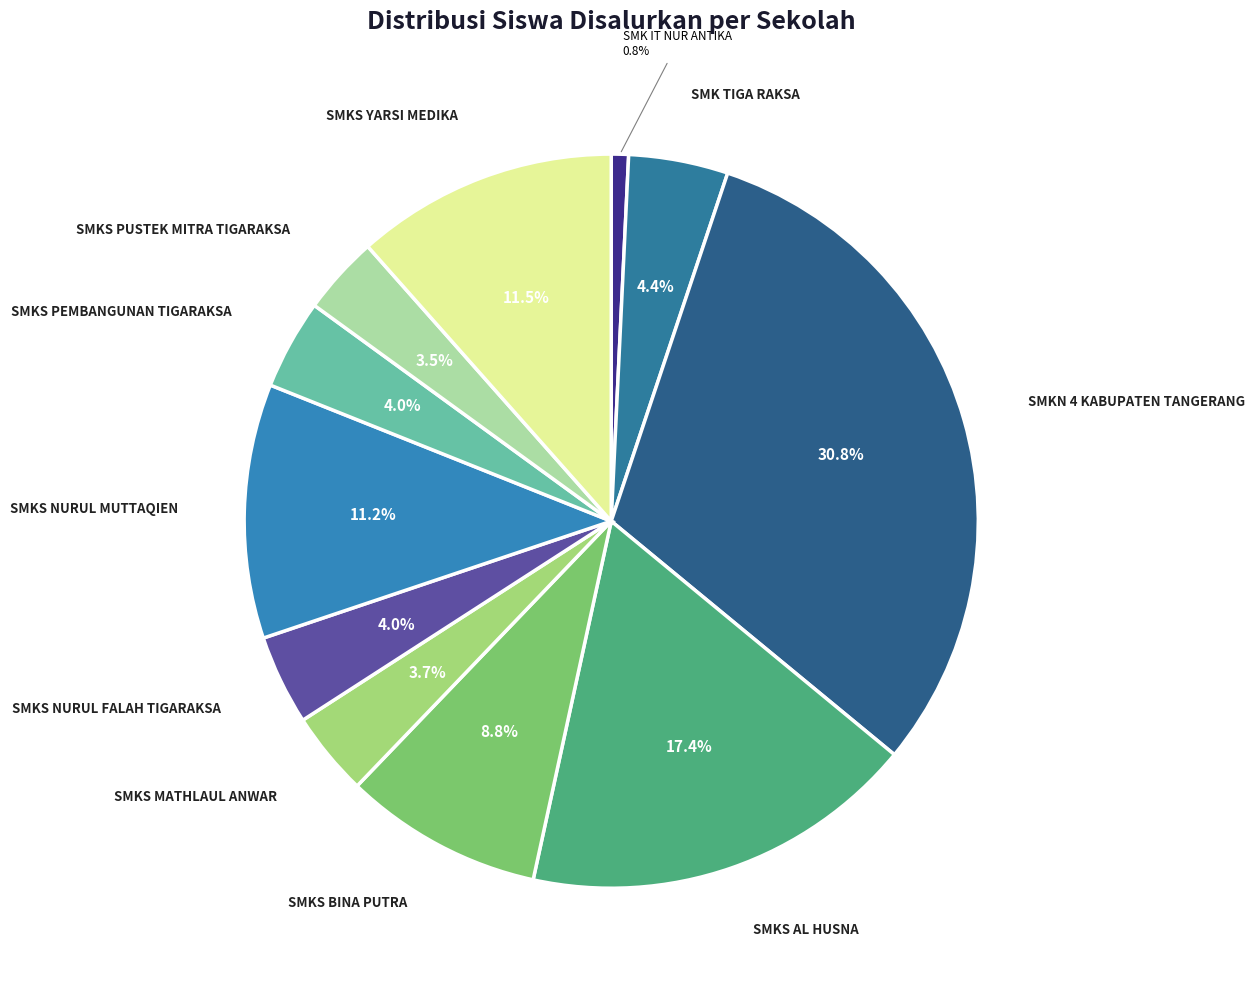

Rank the categories by value from lowest to highest.

SMK IT NUR ANTIKA, SMKS PUSTEK MITRA TIGARAKSA, SMKS MATHLAUL ANWAR, SMKS NURUL FALAH TIGARAKSA, SMKS PEMBANGUNAN TIGARAKSA, SMK TIGA RAKSA, SMKS BINA PUTRA, SMKS NURUL MUTTAQIEN, SMKS YARSI MEDIKA, SMKS AL HUSNA, SMKN 4 KABUPATEN TANGERANG